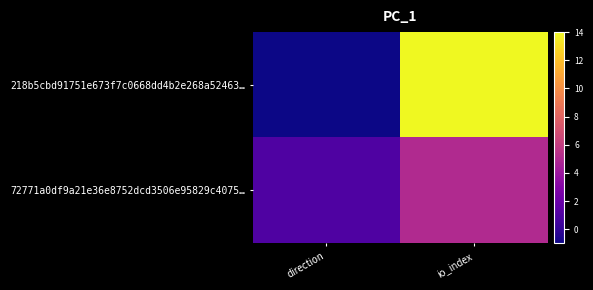

Reading left to right, transcribe all the data shown in this chart.

218b5cbd91751e673f7c0668dd4b2e268a52463…: direction=-1	io_index=14
72771a0df9a21e36e8752dcd3506e95829c4075…: direction=1	io_index=5